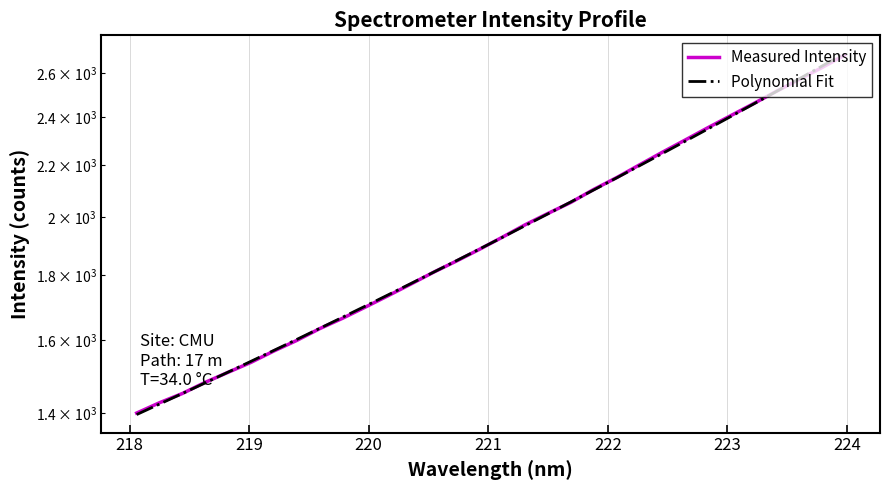

True or false: Measured Intensity and Polynomial Fit cross at least once.

True